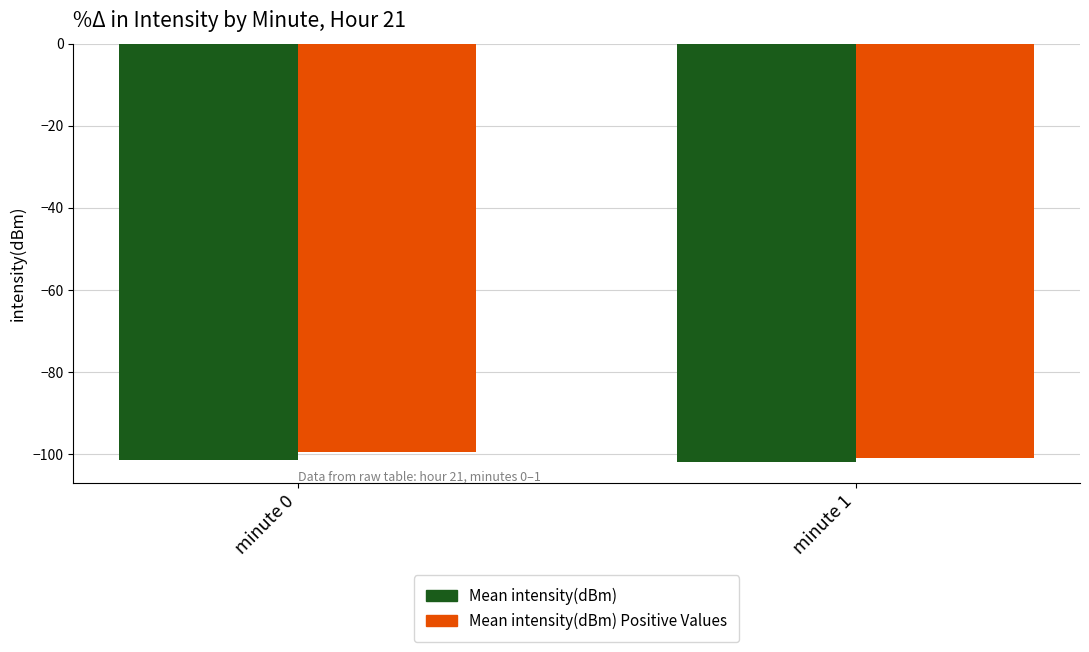

Which series has the largest total across all categories?

Mean intensity(dBm) Positive Values